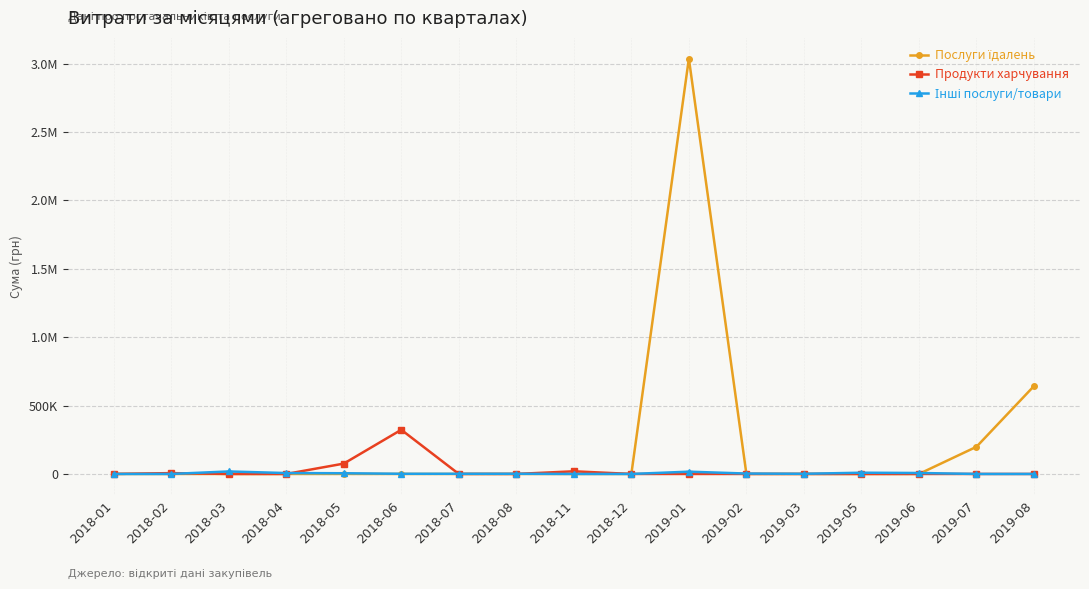

At which category is the sum across all series the highest?

2019-01